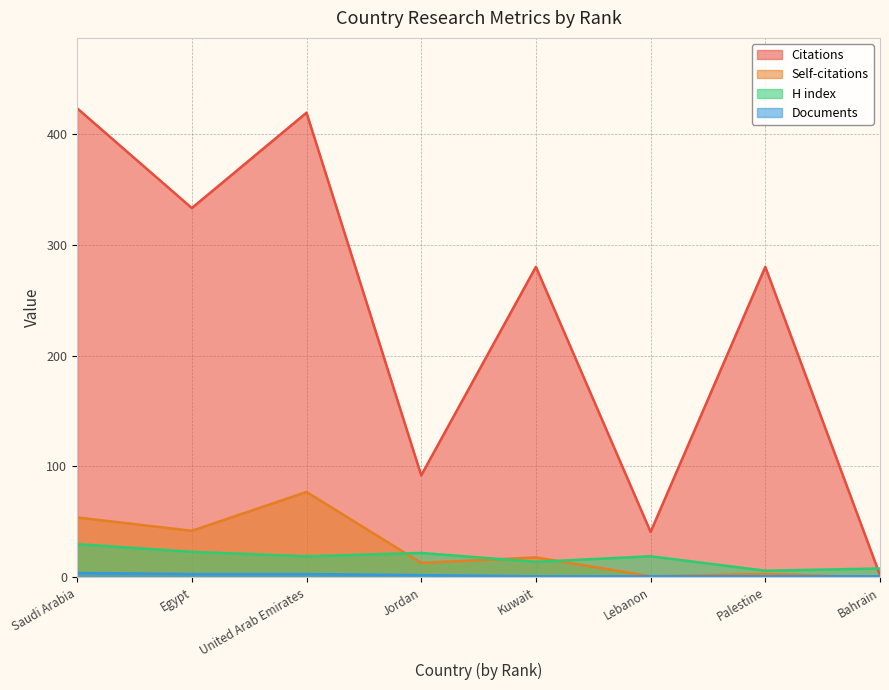

Reading left to right, transcribe all the data shown in this chart.

Citations: 423	333	419	92	280	41	280	2
Self-citations: 54	42	77	13	18	1	3	0
H index: 30	23	19	22	14	19	6	8
Documents: 4	3	3	2	1	1	1	1